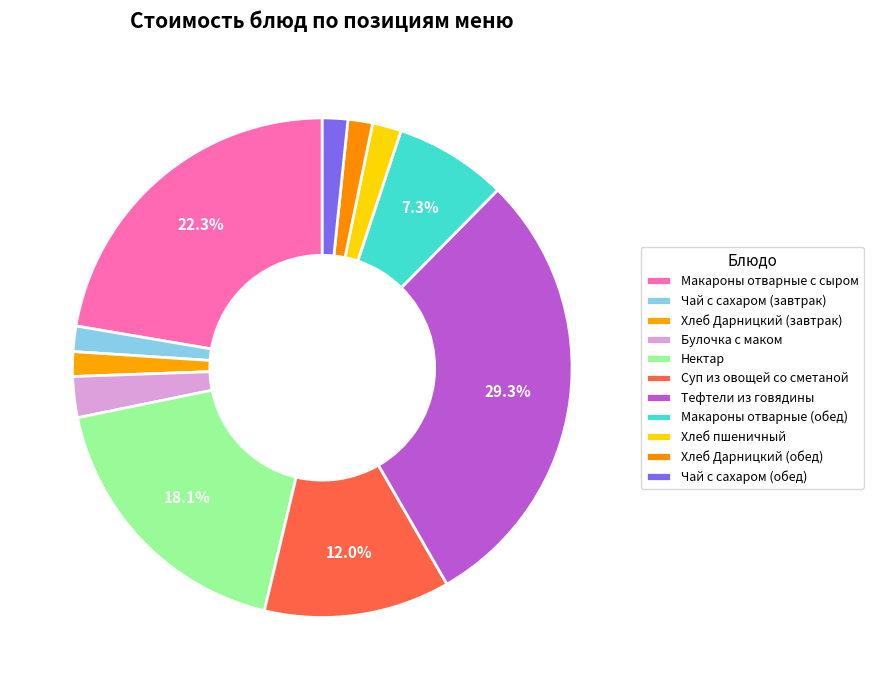

Do Нектар and Чай с сахаром (обед) together represent more than half of the pie?

No